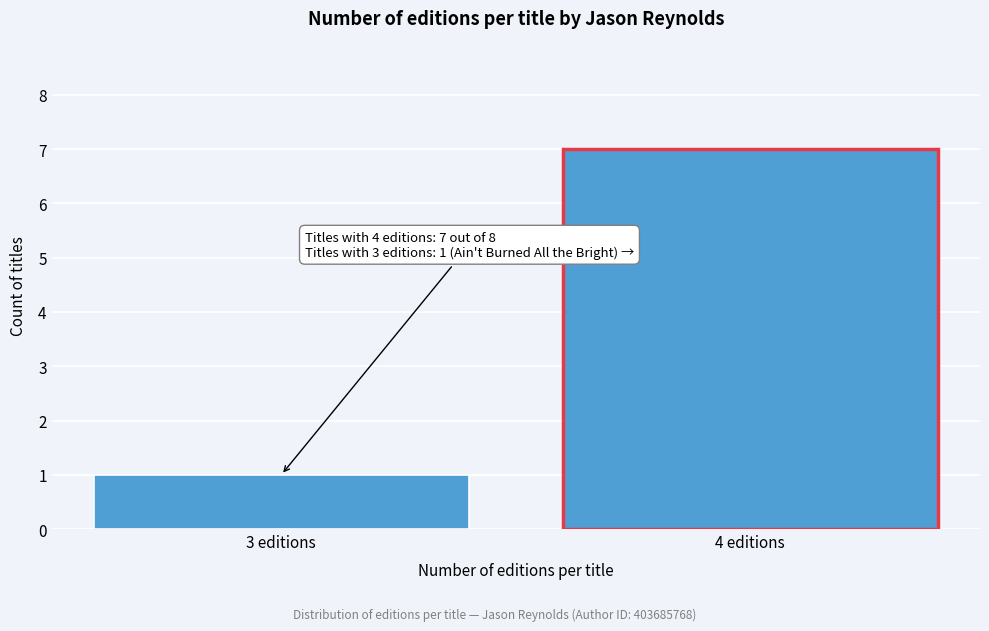

Reading left to right, what are all the values shown in this chart?

3 editions=1	4 editions=7